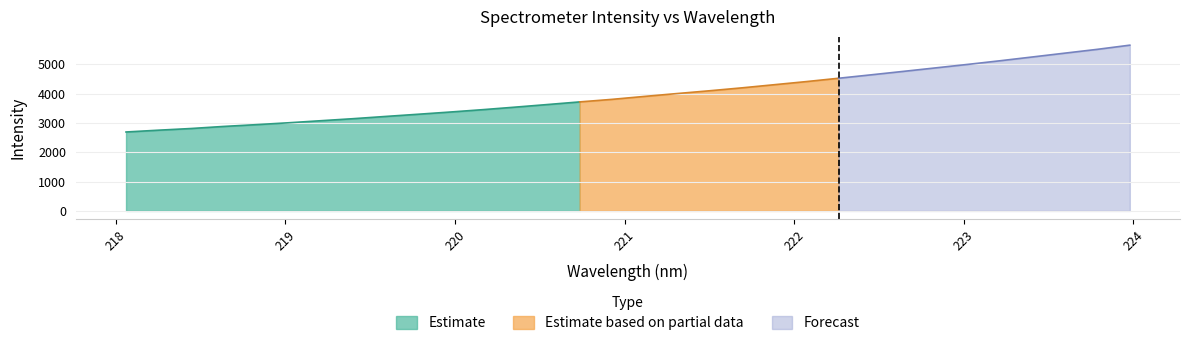

What is the change in value from 218.8244 to 223.9802?

+2711.6